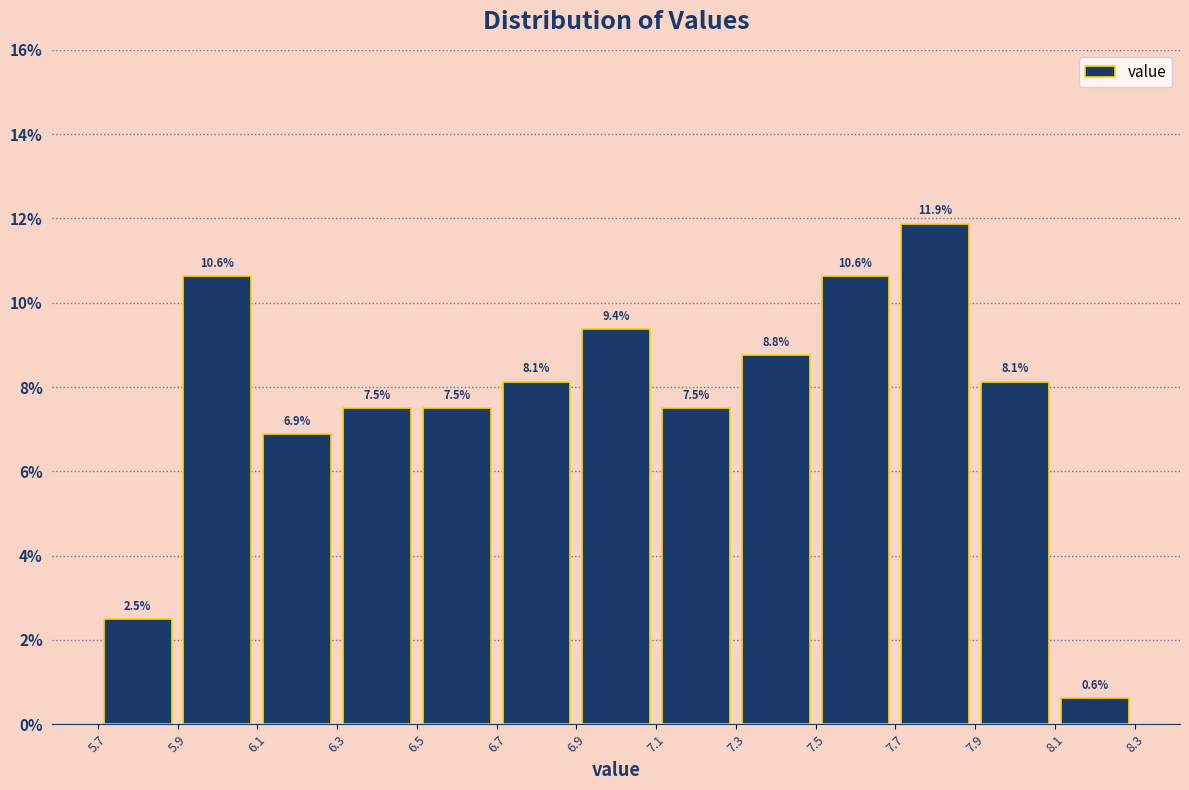

Reading left to right, transcribe this chart: for each bar, give the range it covers on the x-axis and its height.

5.7 to 5.9: 2.5
5.9 to 6.1: 10.6
6.1 to 6.3: 6.9
6.3 to 6.5: 7.5
6.5 to 6.7: 7.5
6.7 to 6.9: 8.1
6.9 to 7.1: 9.4
7.1 to 7.3: 7.5
7.3 to 7.5: 8.8
7.5 to 7.7: 10.6
7.7 to 7.9: 11.9
7.9 to 8.1: 8.1
8.1 to 8.3: 0.6